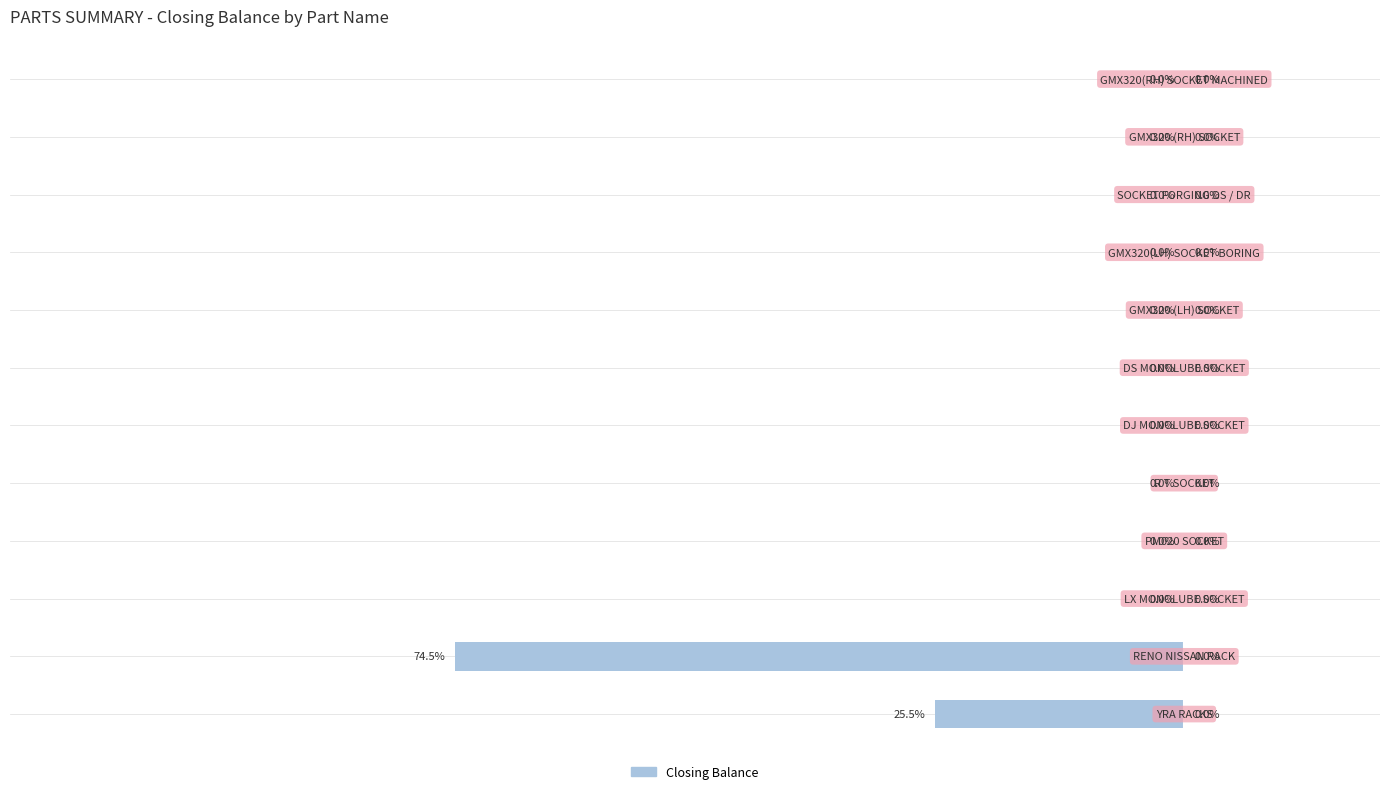

What is the minimum value shown in the chart?

-74.5